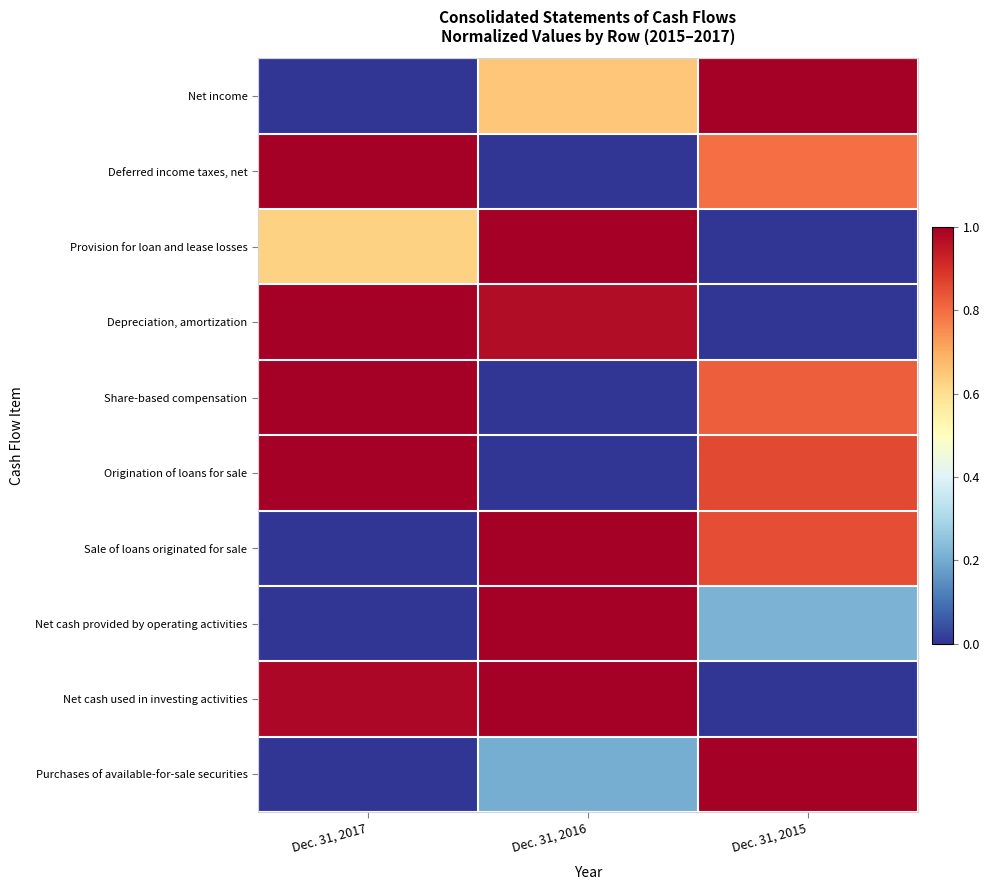

Reading left to right, what are all the values shown in this chart?

Net income: Dec. 31, 2017=0.0	Dec. 31, 2016=0.7	Dec. 31, 2015=1.0
Deferred income taxes, net: Dec. 31, 2017=1.0	Dec. 31, 2016=0.0	Dec. 31, 2015=0.8
Provision for loan and lease losses: Dec. 31, 2017=0.6	Dec. 31, 2016=1.0	Dec. 31, 2015=0.0
Depreciation, amortization: Dec. 31, 2017=1.0	Dec. 31, 2016=1.0	Dec. 31, 2015=0.0
Share-based compensation: Dec. 31, 2017=1.0	Dec. 31, 2016=0.0	Dec. 31, 2015=0.8
Origination of loans for sale: Dec. 31, 2017=1.0	Dec. 31, 2016=0.0	Dec. 31, 2015=0.9
Sale of loans originated for sale: Dec. 31, 2017=0.0	Dec. 31, 2016=1.0	Dec. 31, 2015=0.8
Net cash provided by operating activities: Dec. 31, 2017=0.0	Dec. 31, 2016=1.0	Dec. 31, 2015=0.2
Net cash used in investing activities: Dec. 31, 2017=1.0	Dec. 31, 2016=1.0	Dec. 31, 2015=0.0
Purchases of available-for-sale securities: Dec. 31, 2017=0.0	Dec. 31, 2016=0.2	Dec. 31, 2015=1.0